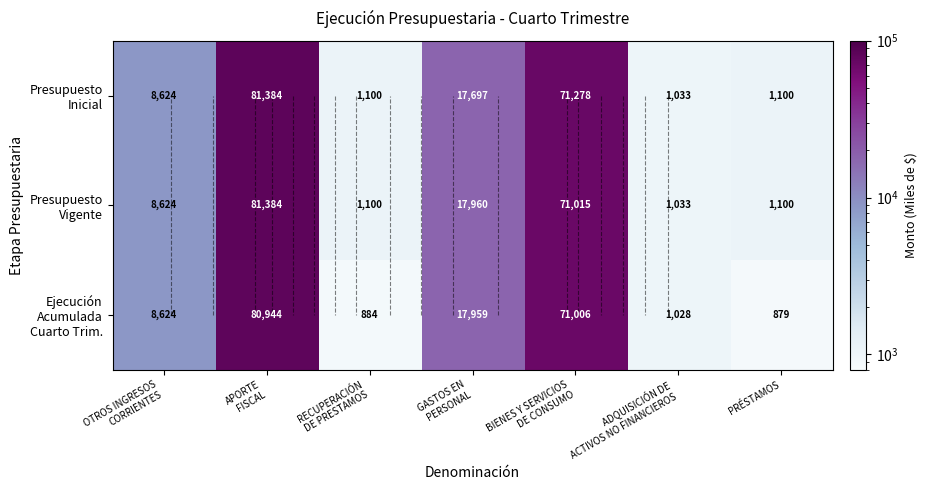

What is the difference between the Presupuesto Vigente values at GASTOS EN PERSONAL and ADQUISICIÓN DE ACTIVOS NO FINANCIEROS?

16927